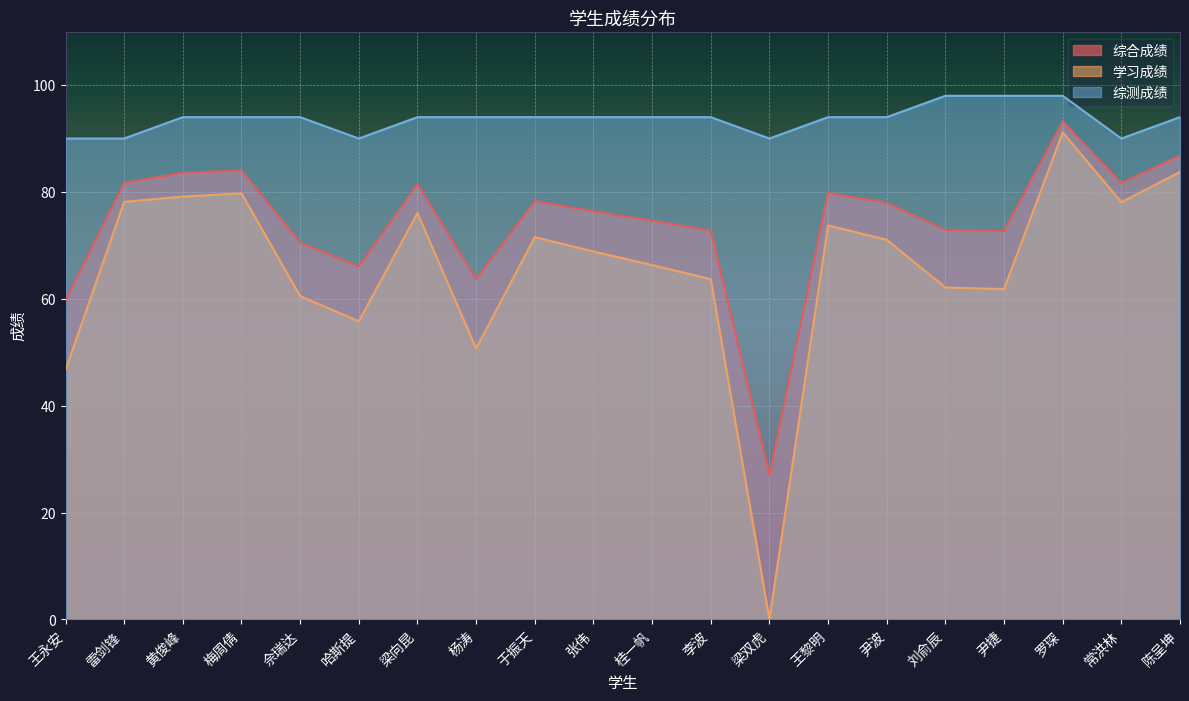

At which category is the sum across all series the highest?

罗琛